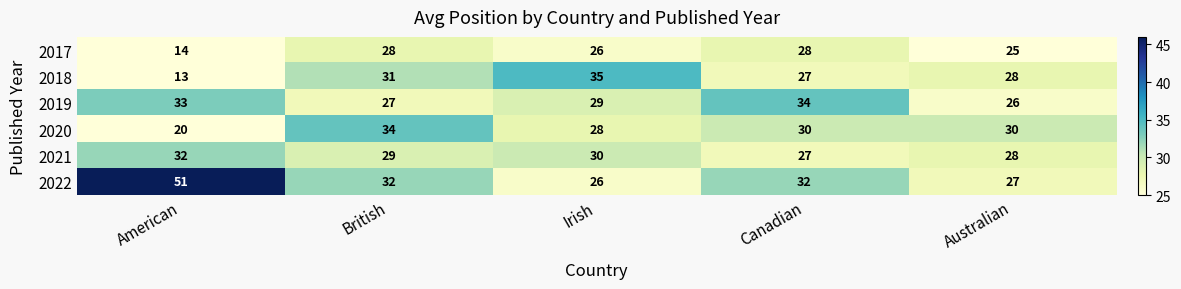

List the labels in order of 2019 value, smallest first.

Australian, British, Irish, American, Canadian